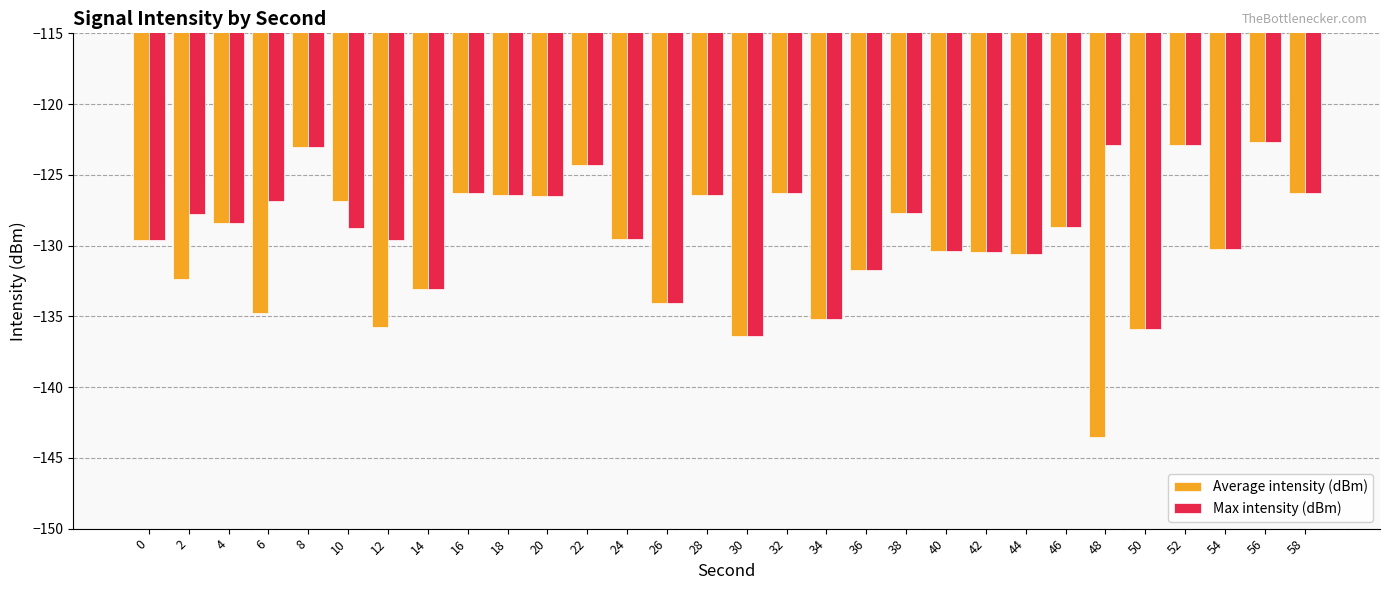

Rank the series by their average value, from lowest to highest.

Average intensity (dBm), Max intensity (dBm)